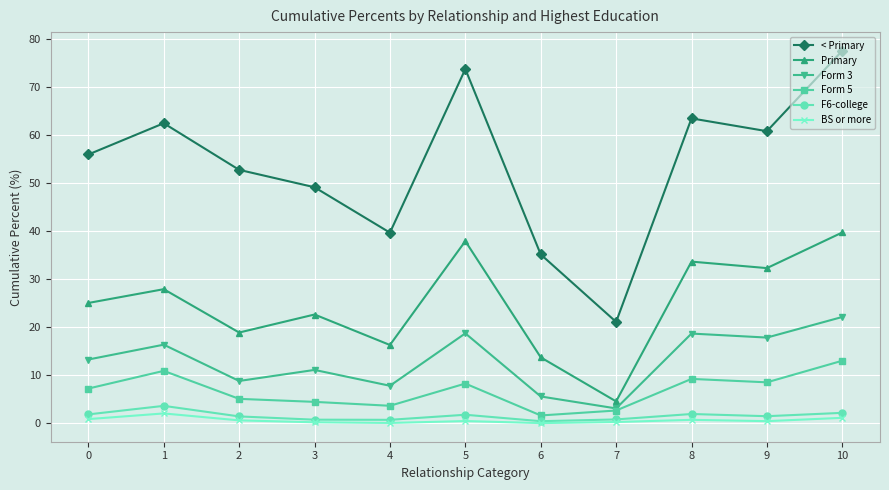

True or false: Form 3 and F6-college intersect in this chart.

False